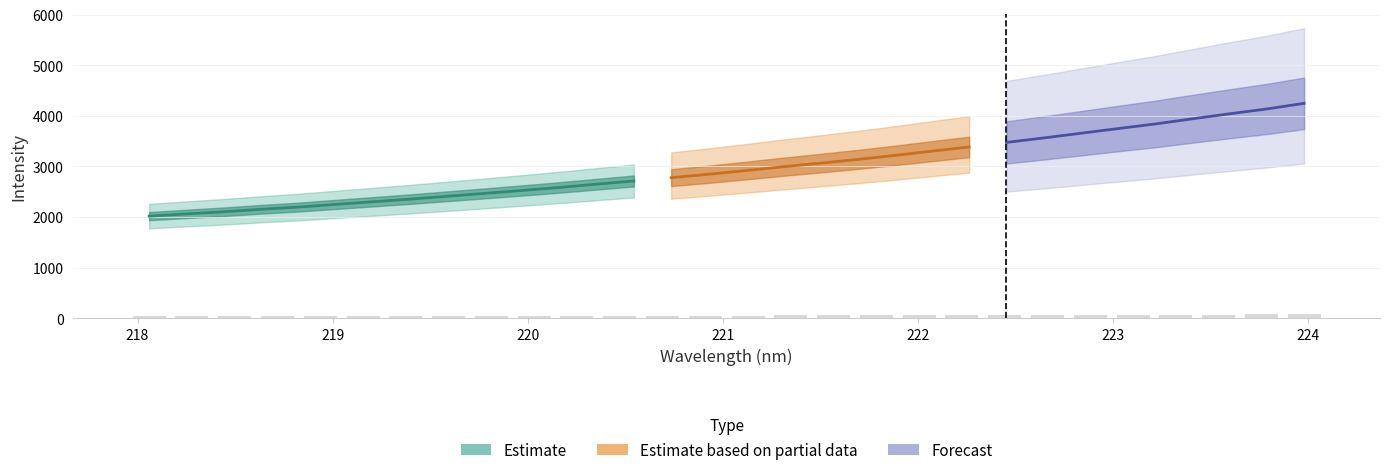

Between 21 and 23, which is larger?

23